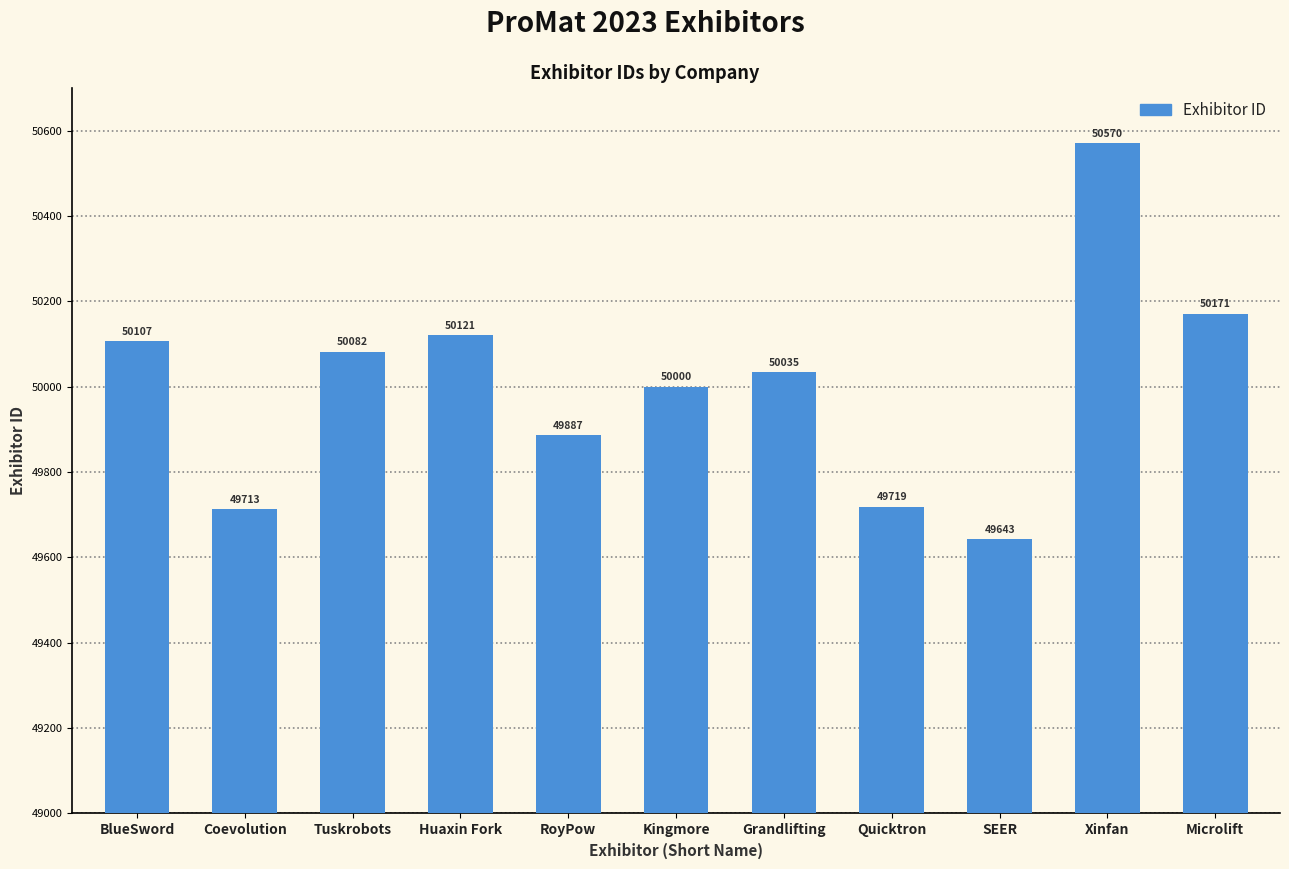

What is the difference between the maximum and minimum values?

927